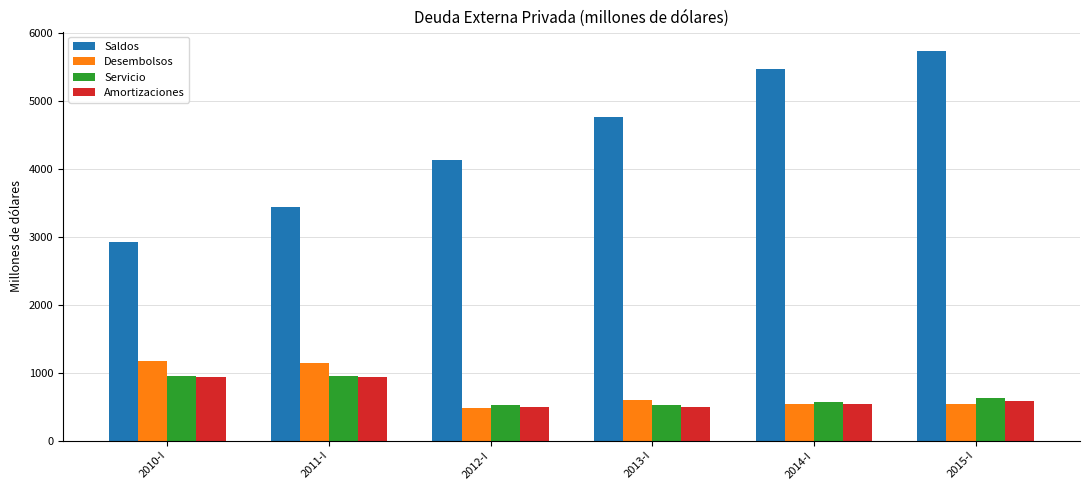

How many values in the Servicio series are below 625?

3